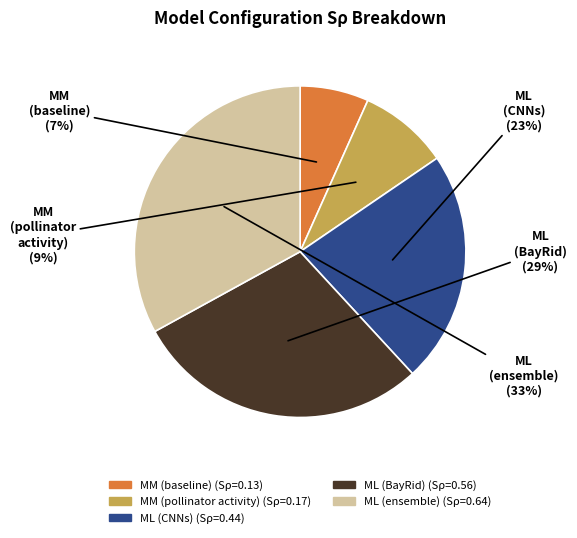

Which has a higher value, ML (BayRid) or ML (ensemble)?

ML (ensemble)